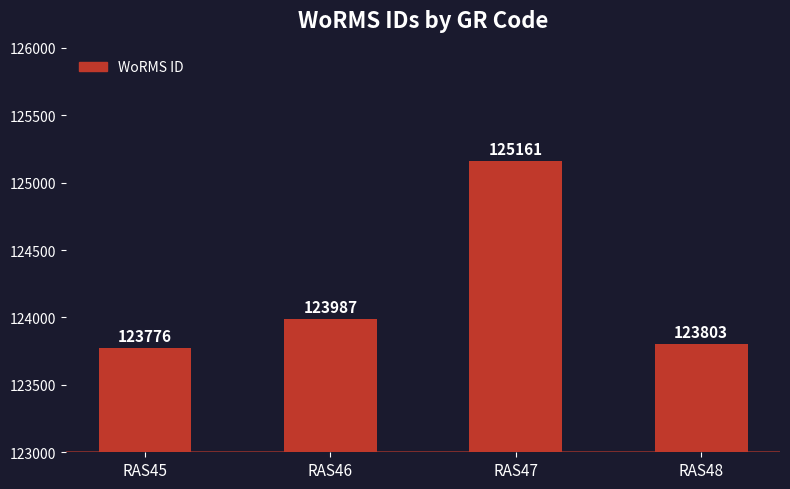

Reading left to right, extract all data points from this chart.

123776	123987	125161	123803